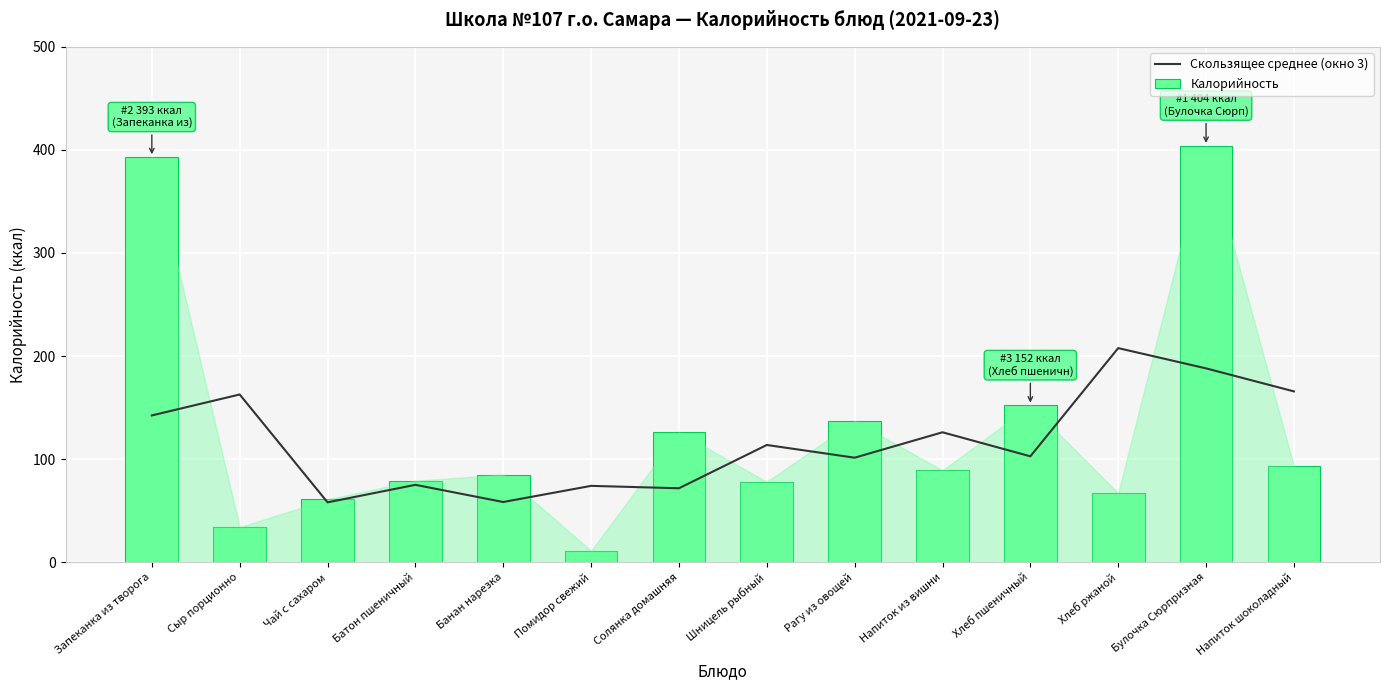

Reading left to right, what are all the values shown in this chart?

Скользящее среднее (окно 3): 142.3	162.7	58.0	75.0	58.3	74.0	71.7	113.7	101.3	126.0	102.7	207.7	188.0	165.7
Калорийность: 393.0	34.0	61.0	79.0	85.0	11.0	126.0	78.0	137.0	89.0	152.0	67.0	404.0	93.0